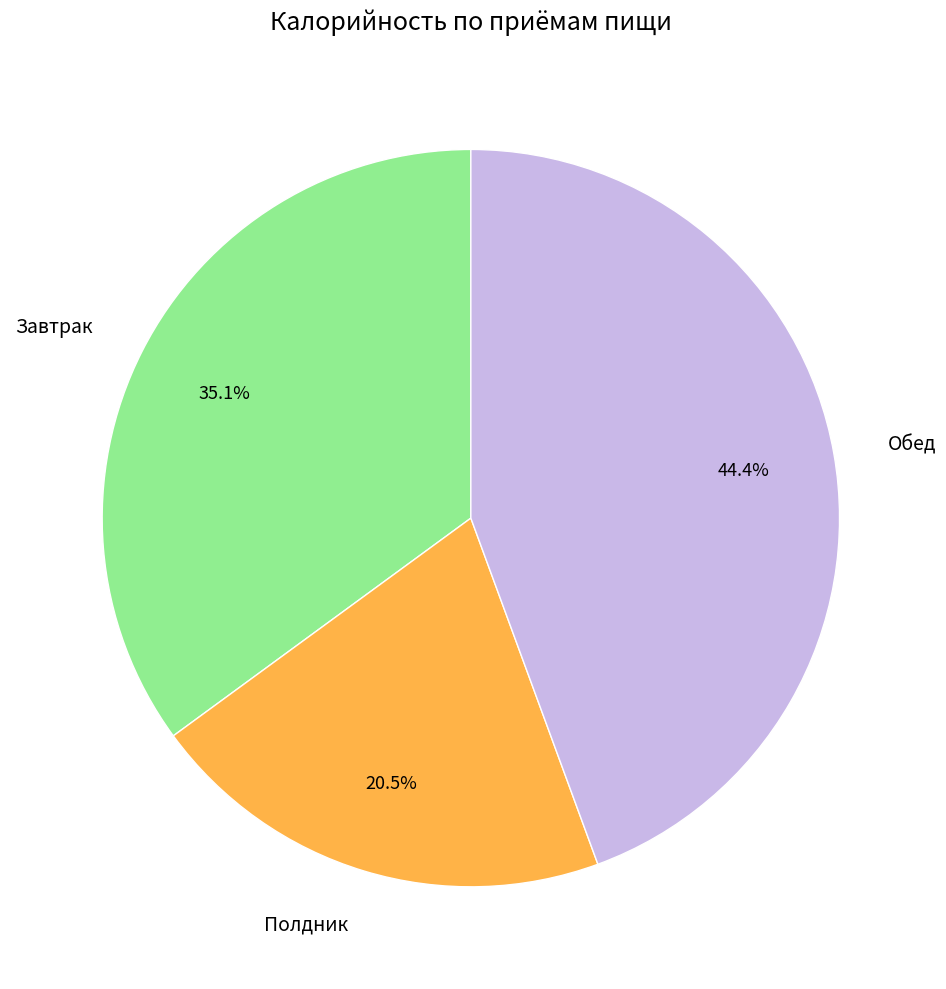

Which category has the smallest portion of the pie?

Полдник